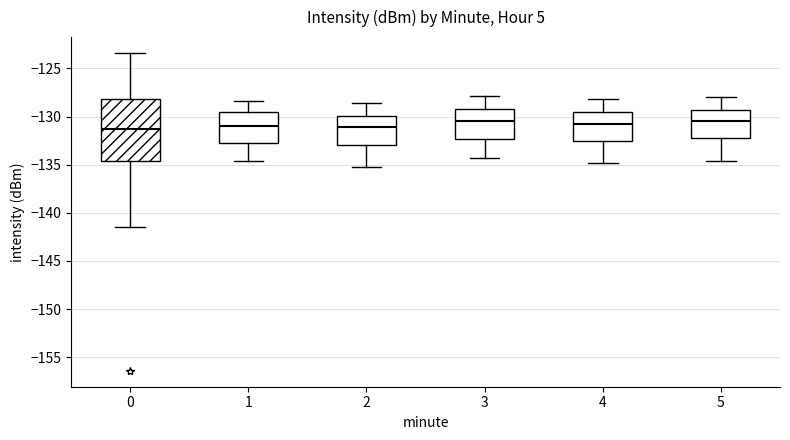

Where is the upper edge of the box at x = 1 on the y-axis? The values are not printed on the chart, so give them approximately, as read against the axis.

-129.5